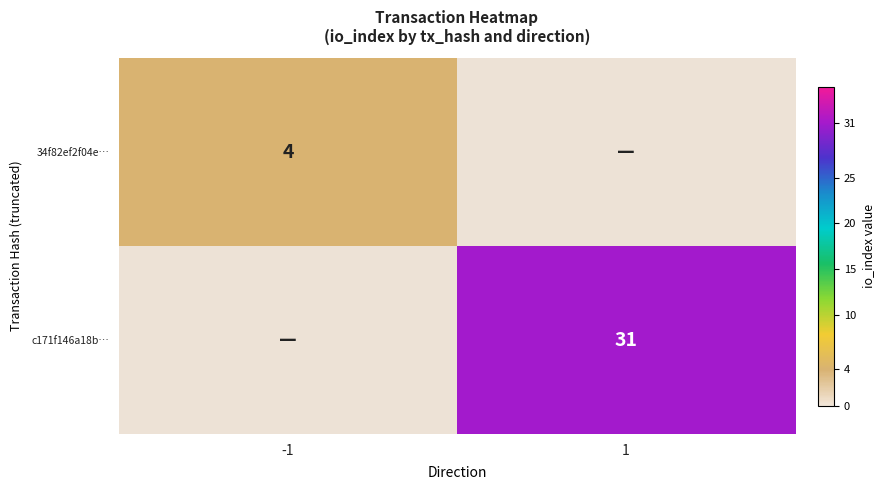

Between -1 and 1, which series saw the biggest shift?

c171f146a18b…